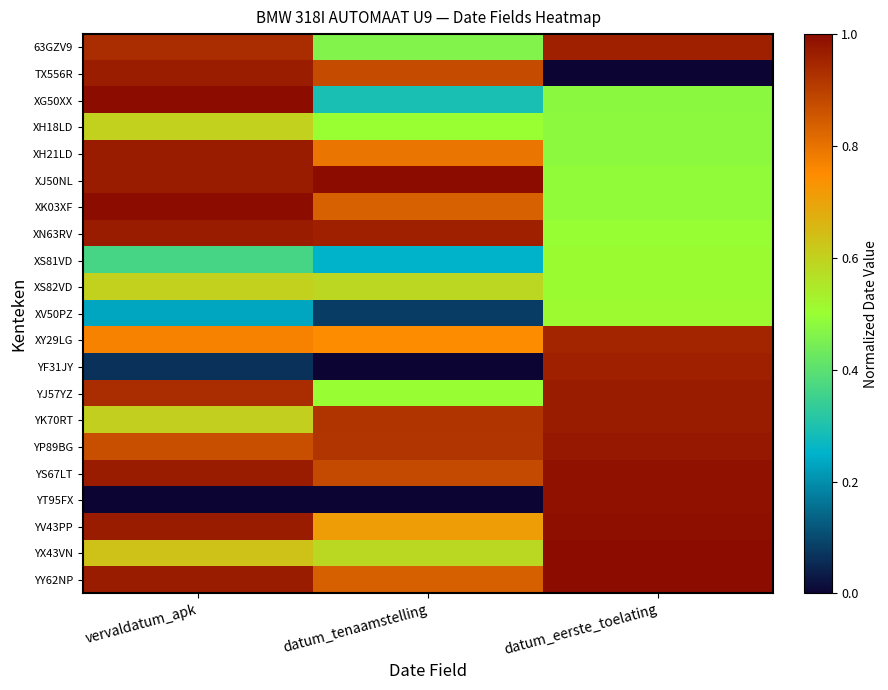

Between vervaldatum_apk and datum_eerste_toelating, which series saw the biggest shift?

YT95FX